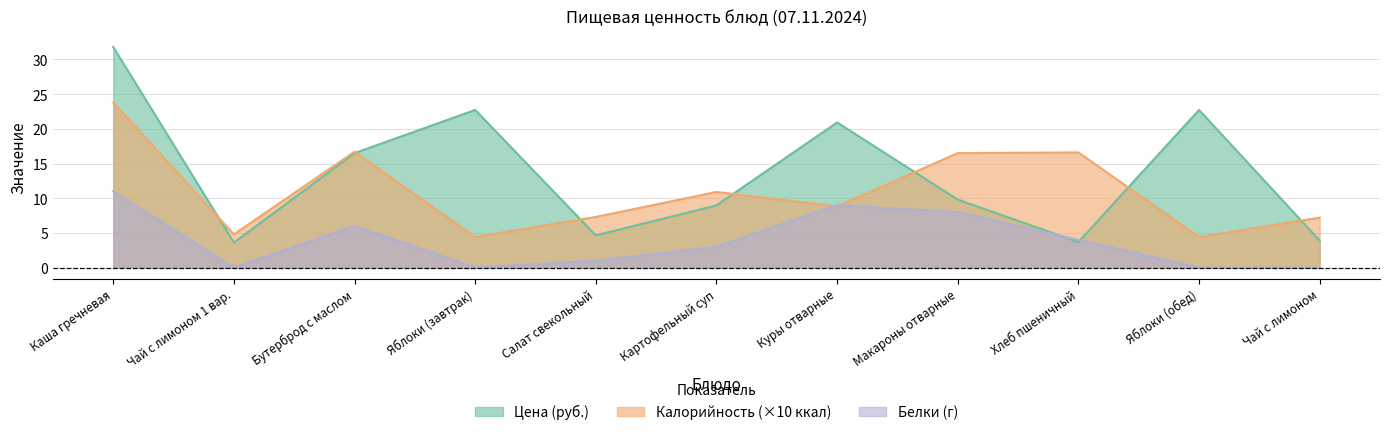

What is the average value of the Калорийность series?

11.0